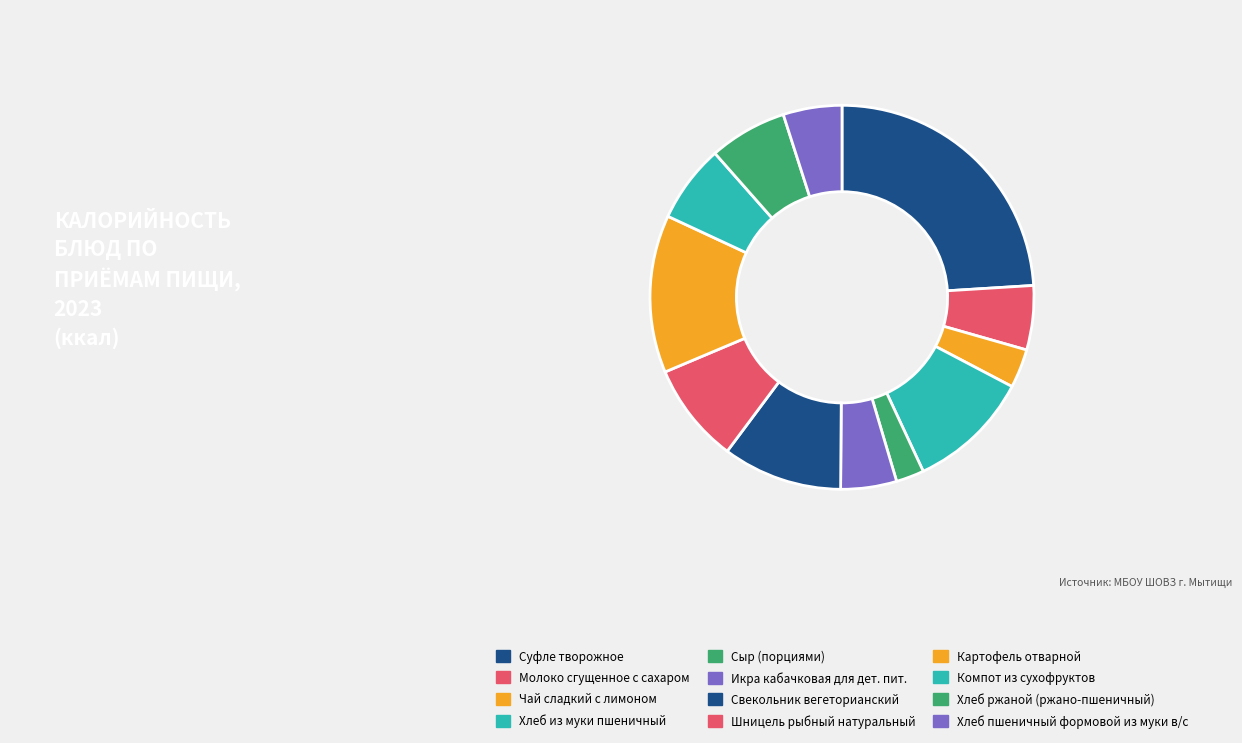

Which slice is the largest?

Суфле творожное